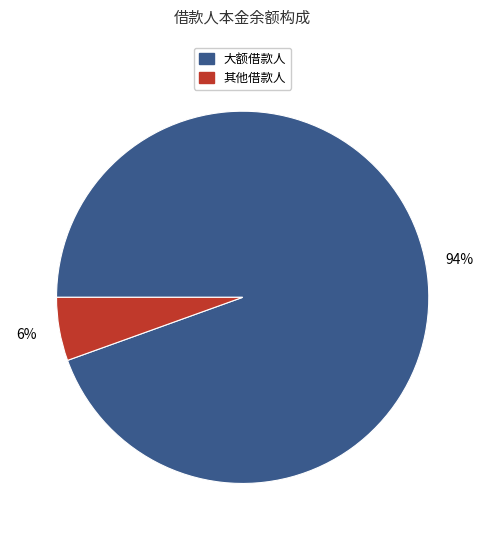

Is there a majority slice in this chart?

Yes